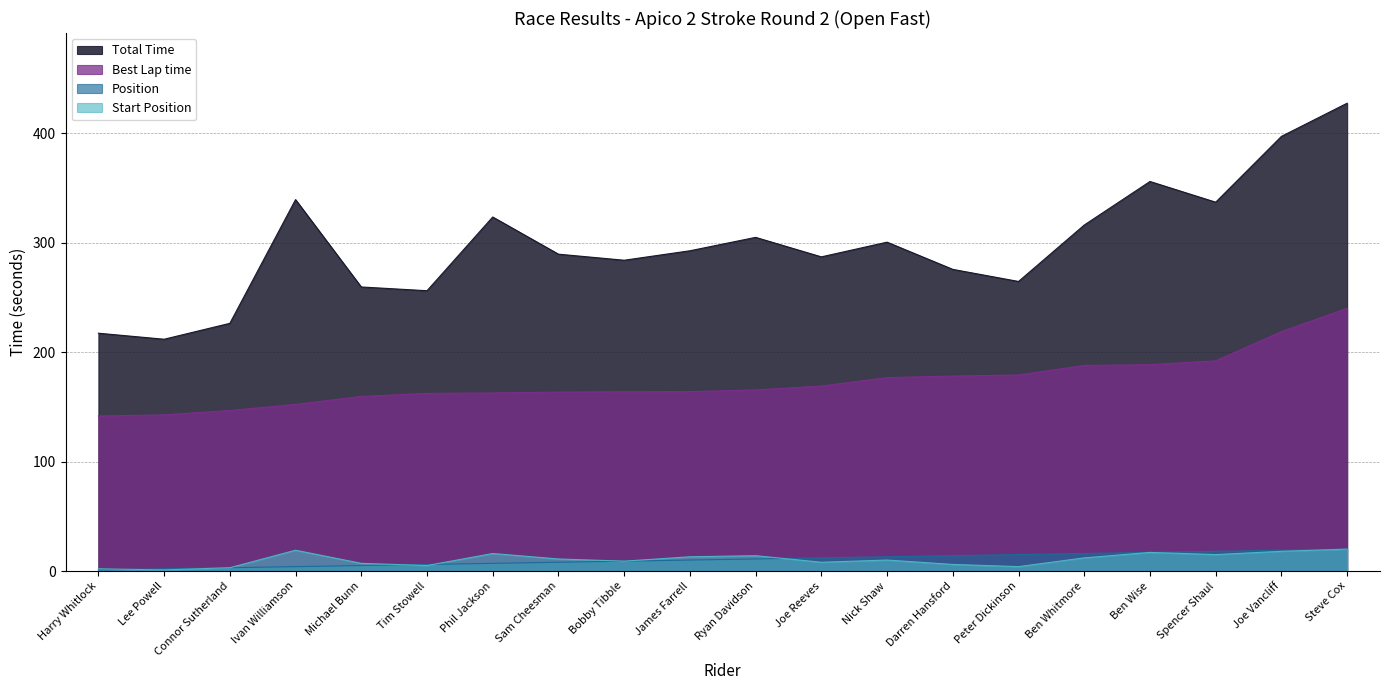

How many intersections are there between Start Position and Position?

4